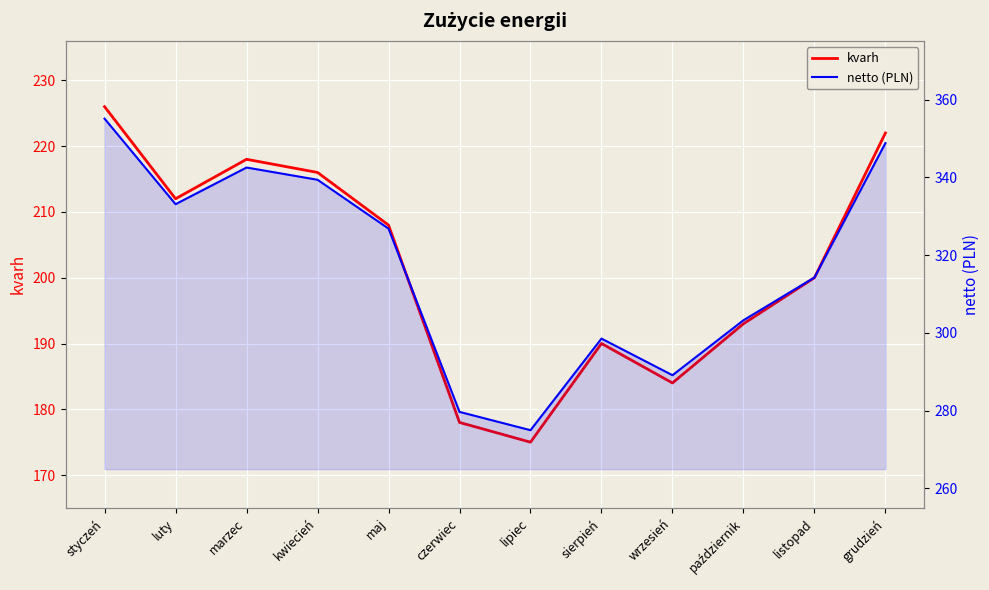

Reading right to left, list all the values displayed in this chart.

kvarh: 222.0	200.0	193.0	184.0	190.0	175.0	178.0	208.0	216.0	218.0	212.0	226.0
netto (PLN): 348.8	314.2	303.2	289.1	298.5	274.9	279.7	326.8	339.4	342.5	333.1	355.1